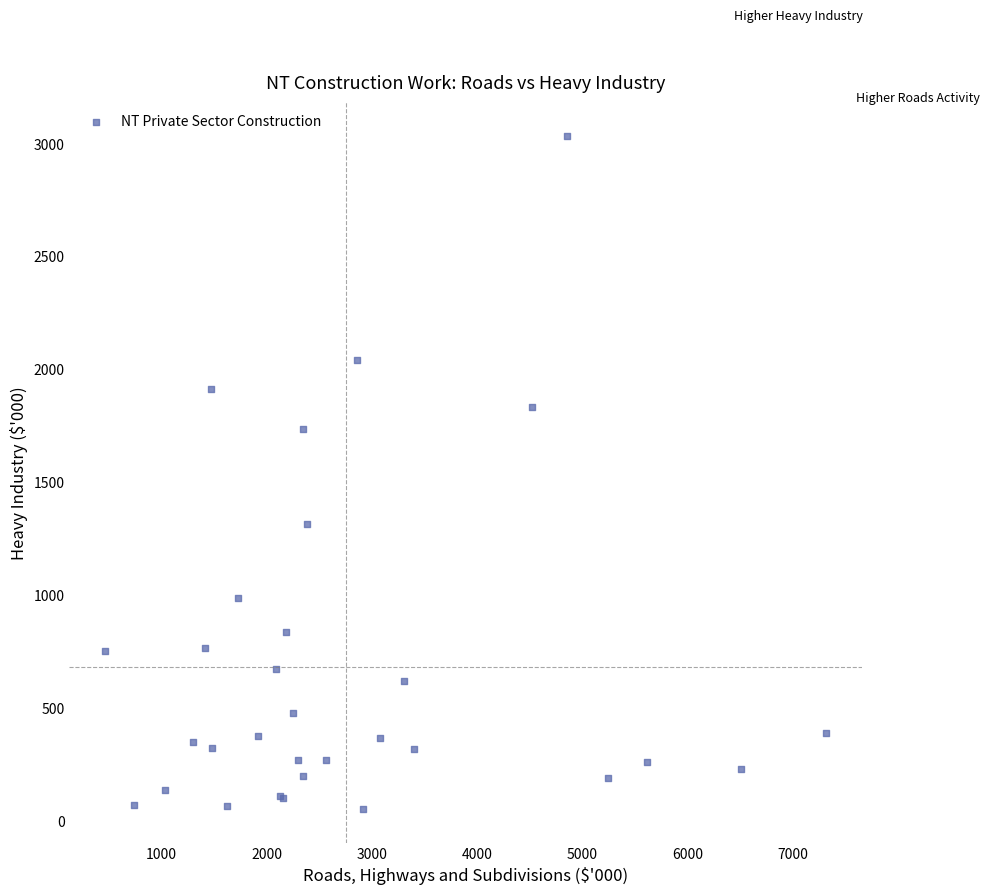

What Y value in the scatter plot is closest to 1544?

1735